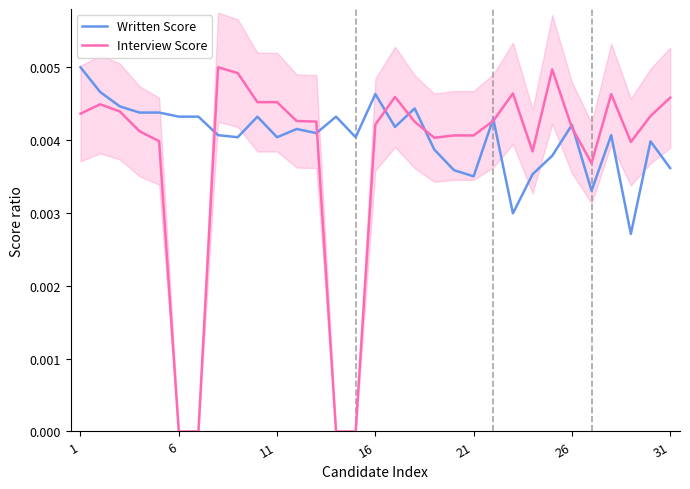

True or false: Written Score has a value of 0.0 at 19.

False